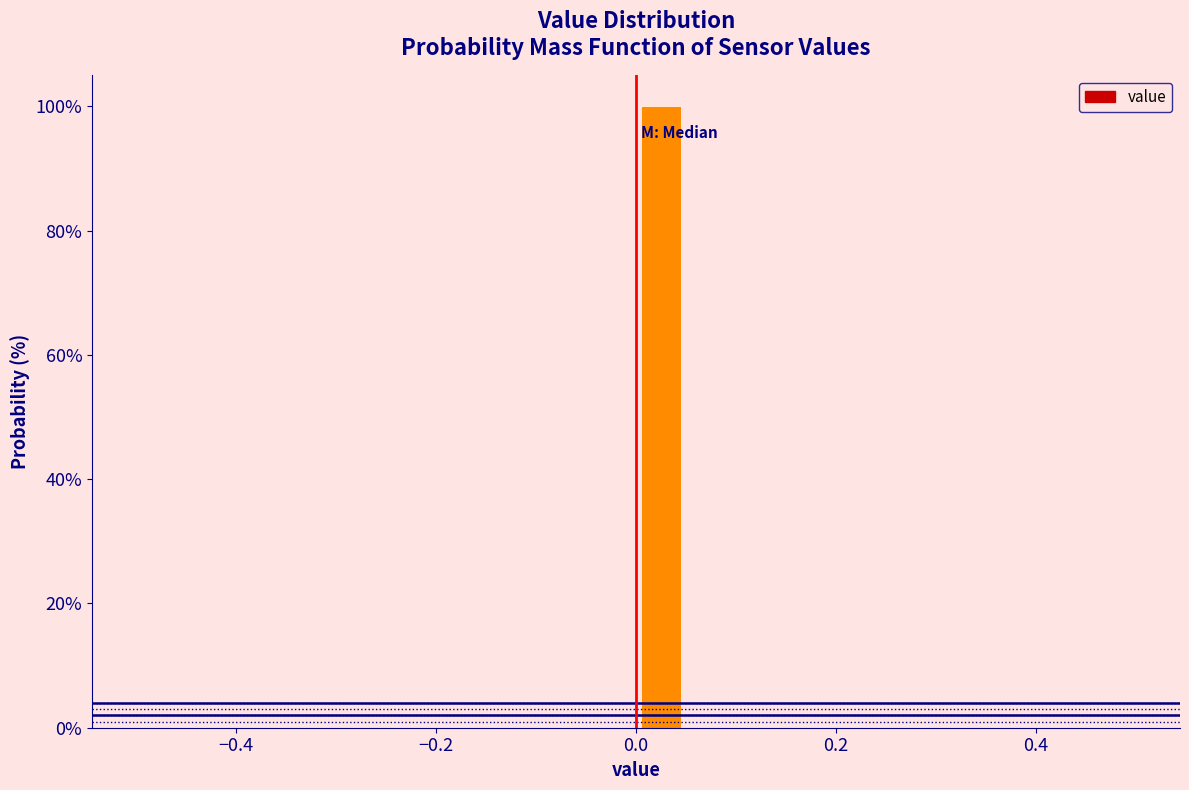

Read against the x-axis, roughly where is the centre of the tallest bar?

0.02